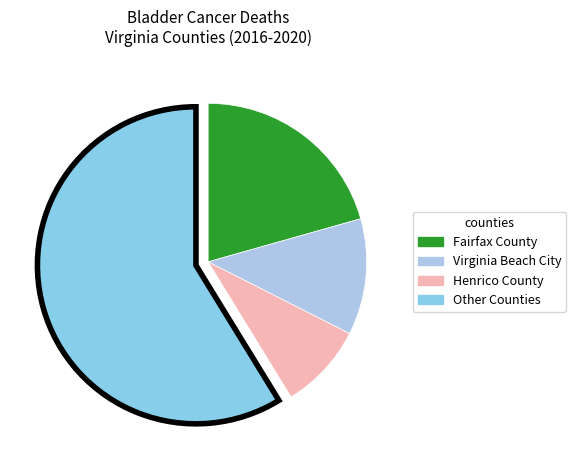

How many slices are in this pie chart?

4